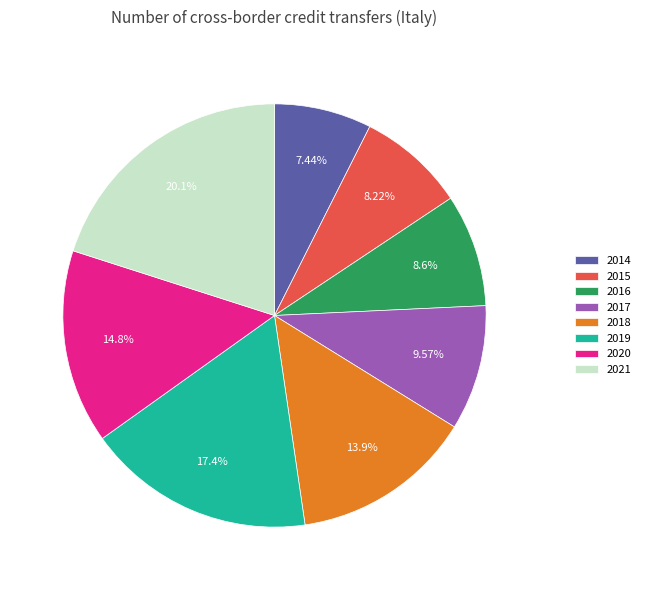

How much of the chart is everything except 2016?

91.4%